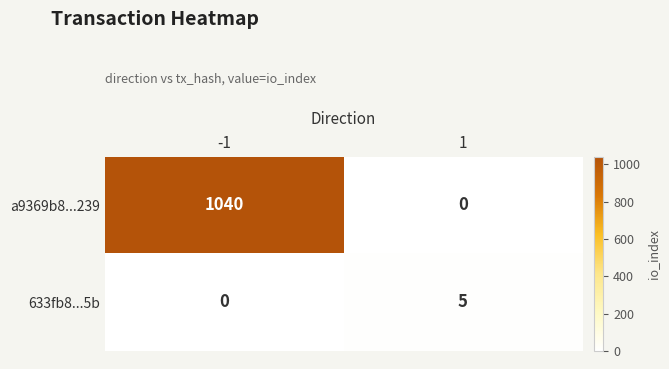

How many distinct data groups are displayed?

2